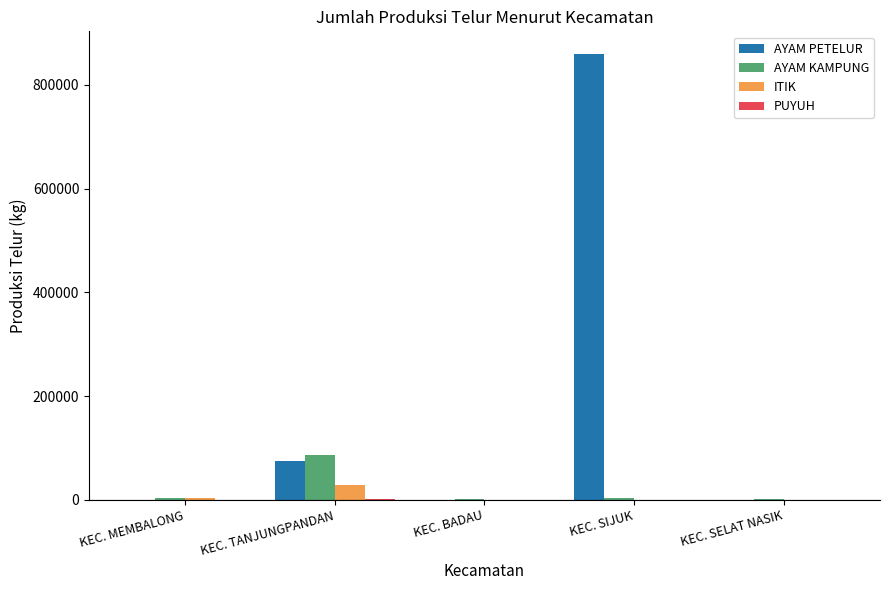

The AYAM PETELUR series shows 0 at KEC. BADAU. True or false?

True